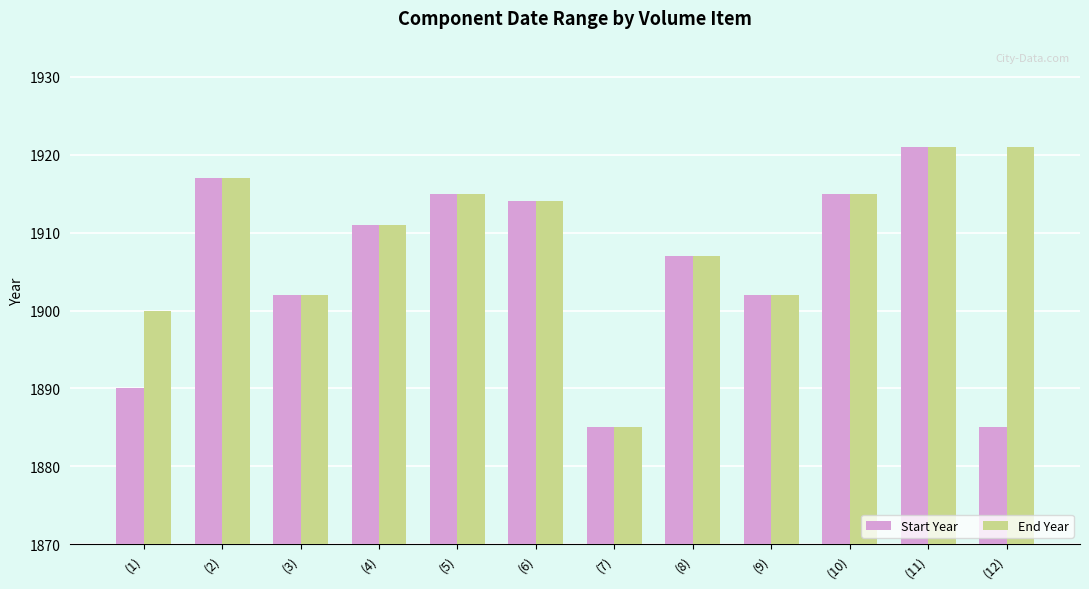

Reading left to right, list all the values displayed in this chart.

Start Year: (1)=1890	(2)=1917	(3)=1902	(4)=1911	(5)=1915	(6)=1914	(7)=1885	(8)=1907	(9)=1902	(10)=1915	(11)=1921	(12)=1885
End Year: (1)=1900	(2)=1917	(3)=1902	(4)=1911	(5)=1915	(6)=1914	(7)=1885	(8)=1907	(9)=1902	(10)=1915	(11)=1921	(12)=1921